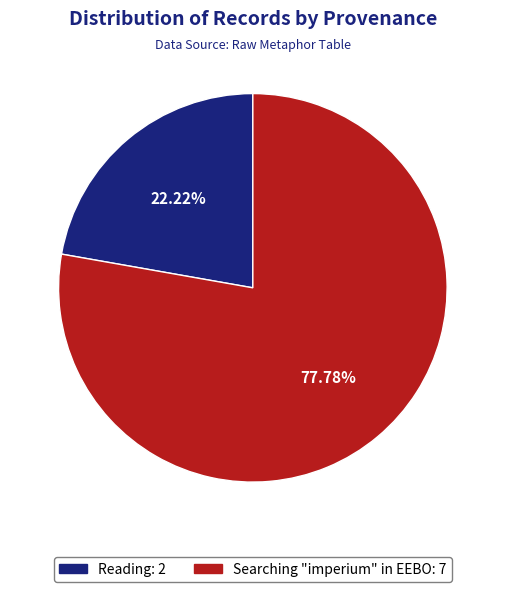

Is there any slice that represents more than half of the pie?

Yes